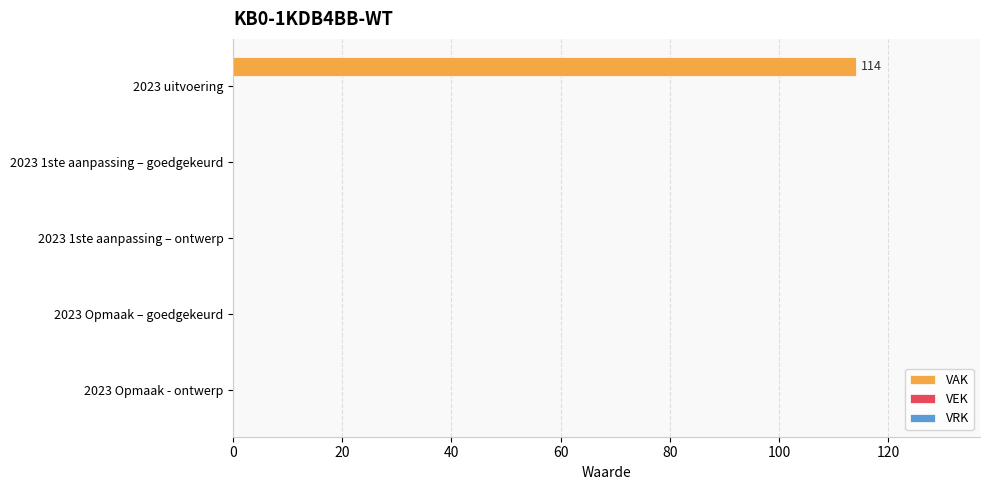

Are the bars horizontal?

Yes